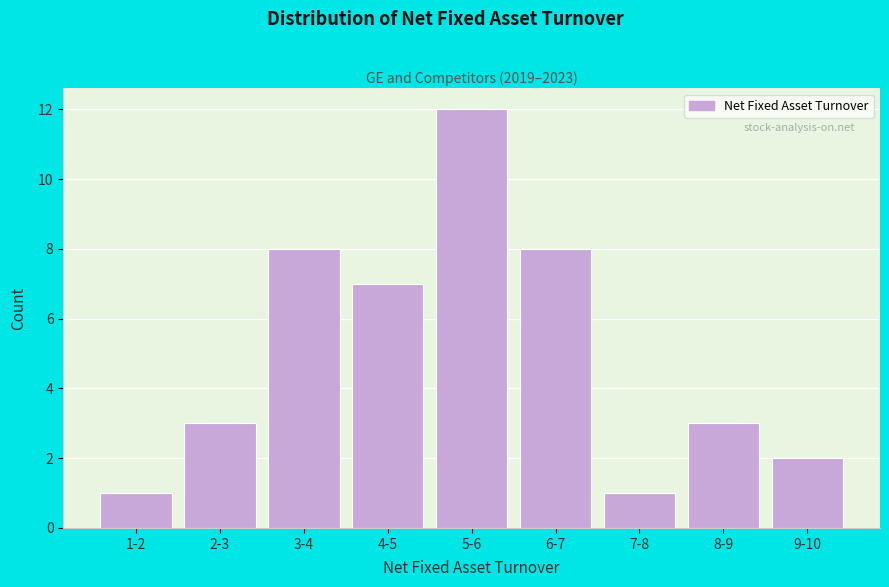

Reading right to left, what are all the values shown in this chart?

9-10=2	8-9=3	7-8=1	6-7=8	5-6=12	4-5=7	3-4=8	2-3=3	1-2=1